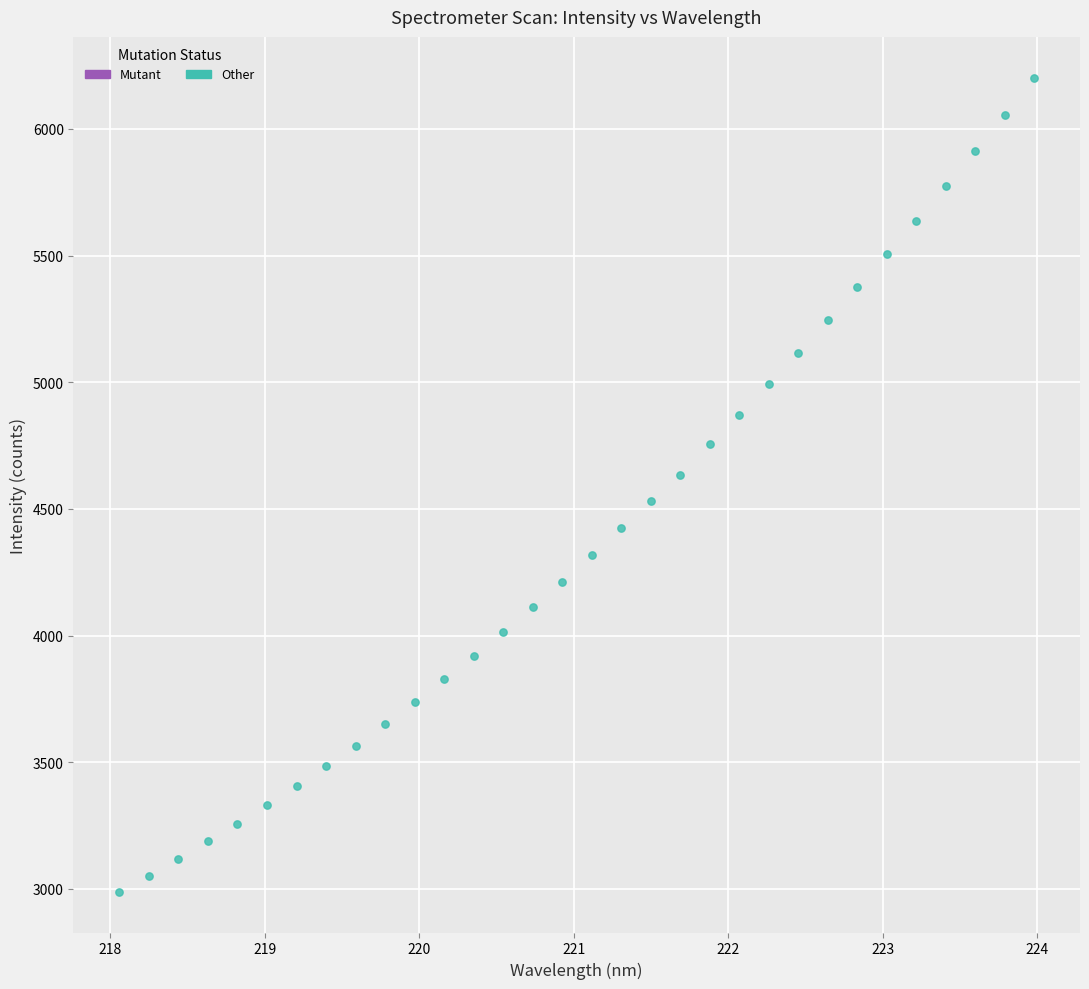

What is the range of X values (max minus min)?

5.9